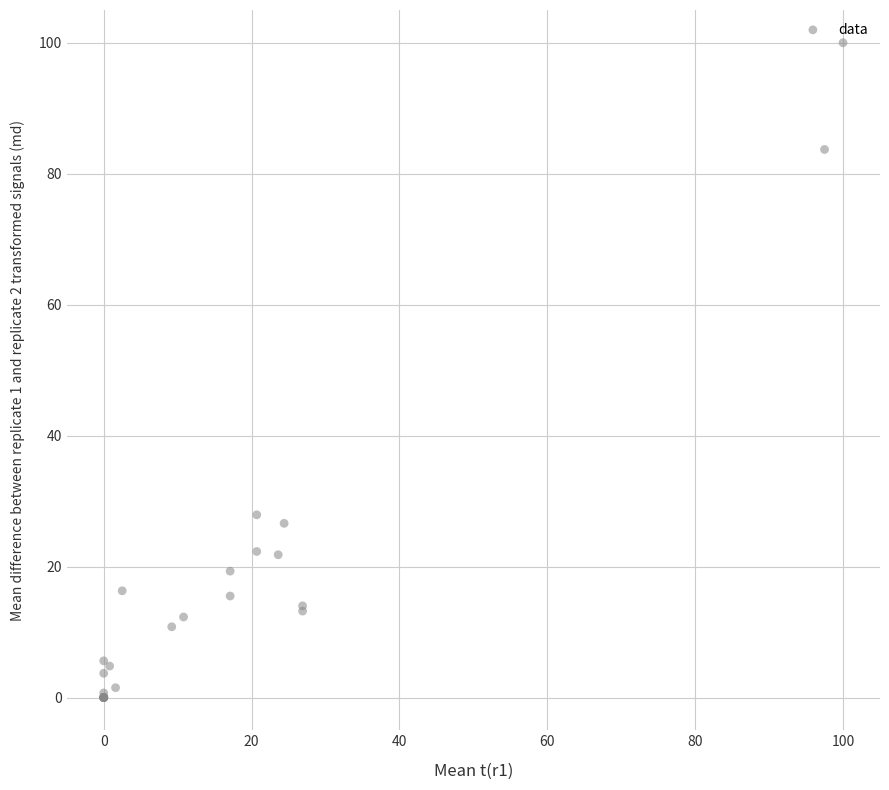

What Y value in the scatter plot is closest to 50?

27.9